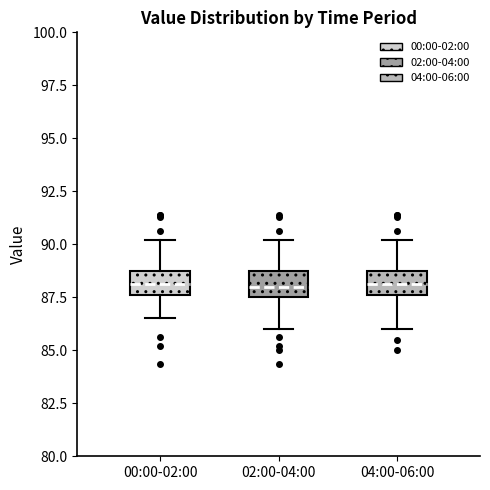

Where does the upper whisker of the box for 02:00-04:00 end on the y-axis? The values are not printed on the chart, so give them approximately, as read against the axis.

90.0